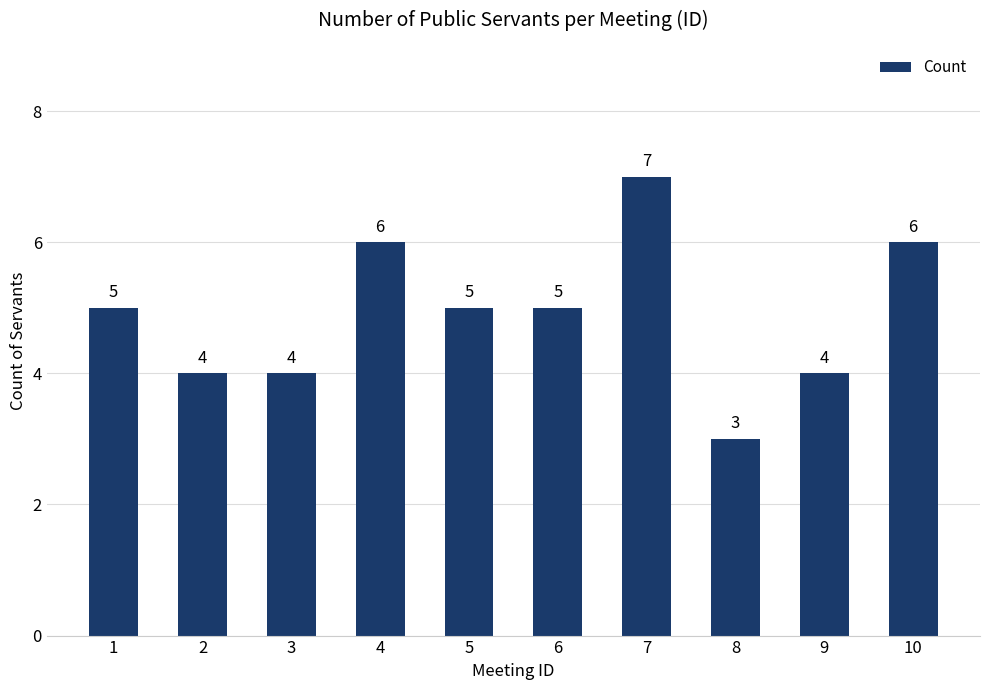

Reading right to left, transcribe all the data shown in this chart.

10=6	9=4	8=3	7=7	6=5	5=5	4=6	3=4	2=4	1=5